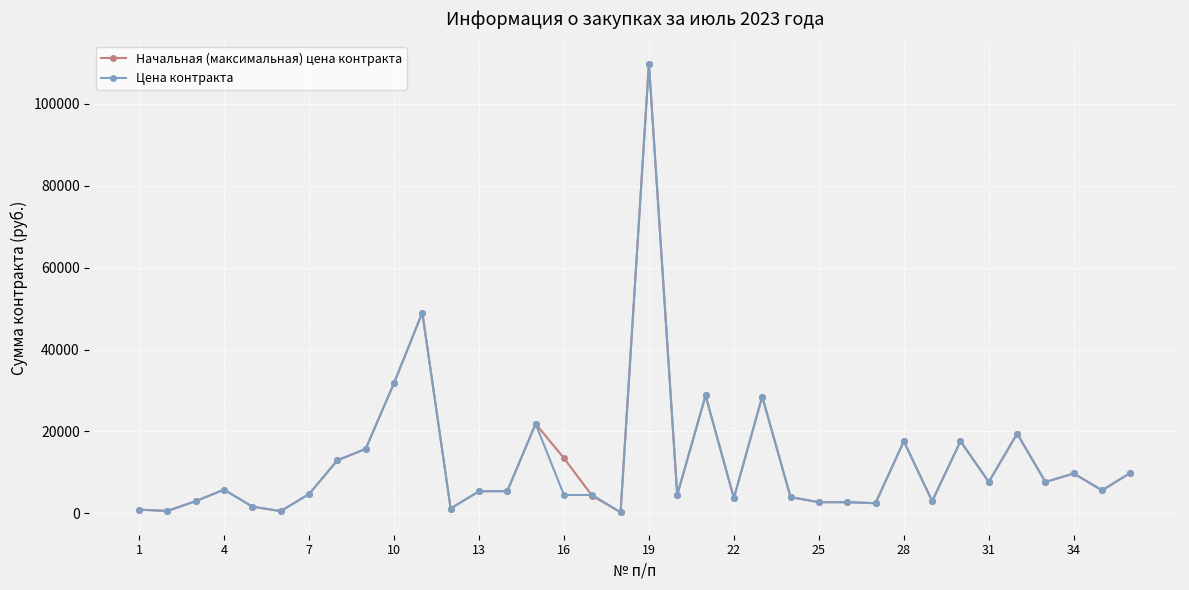

True or false: Цена контракта has more than 0 interior local peaks.

True